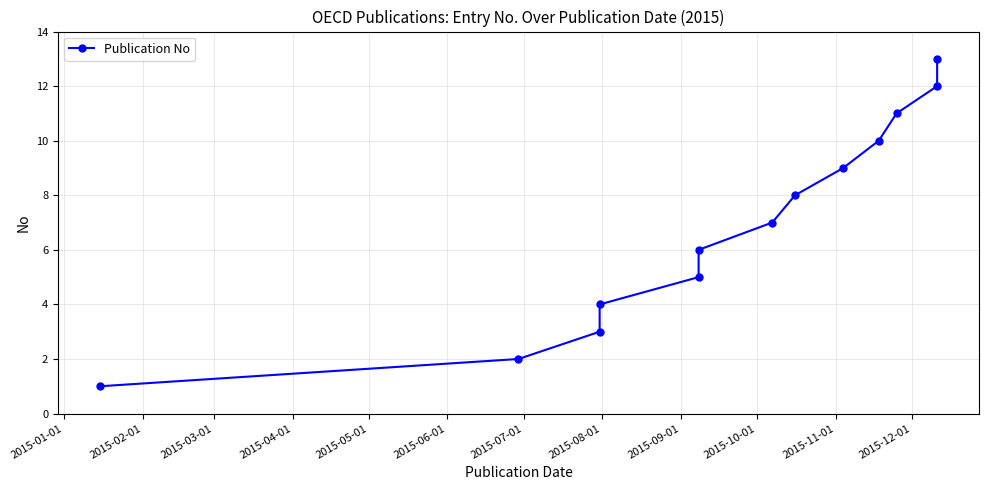

What is the average value?

7